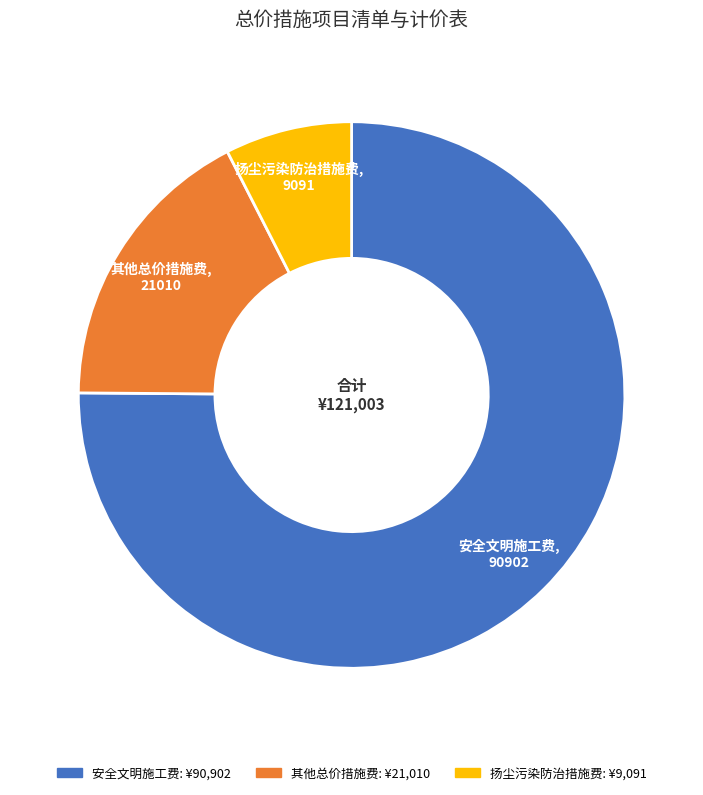

Is it true that 扬尘污染防治措施费 is 19% of the pie?

False